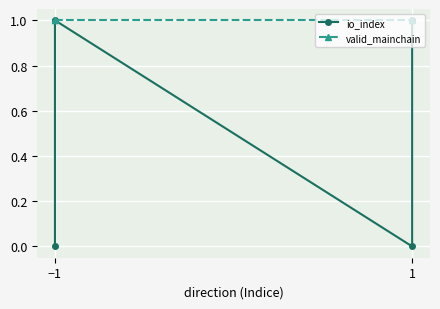

At which label does valid_mainchain reach its peak?

−1